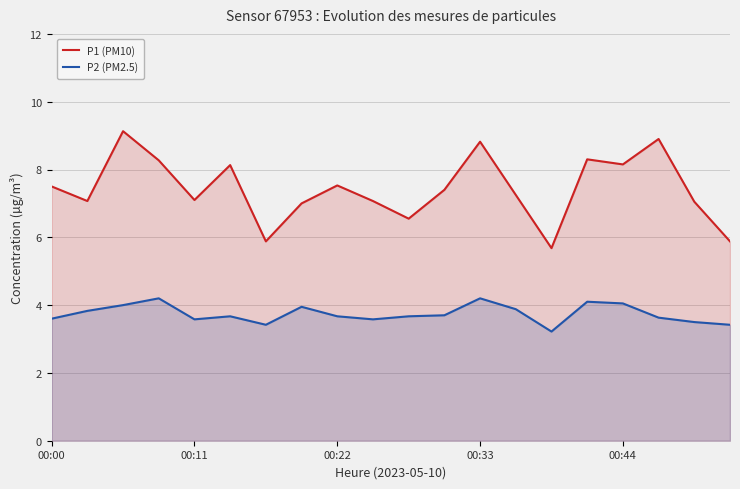

Is it true that P2 (PM2.5) equals 3.6 at 00:11?

True